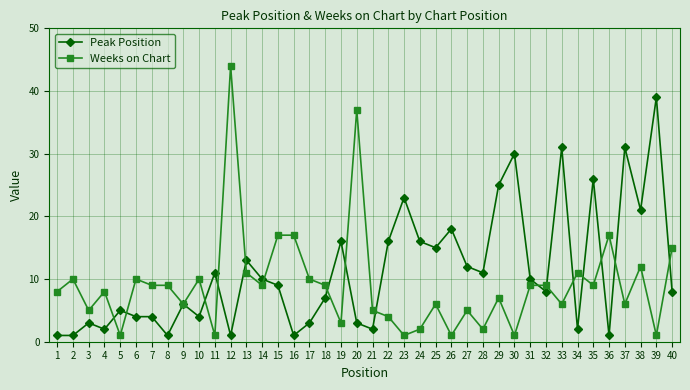

Rank the series by their average value, from highest to lowest.

Peak Position, Weeks on Chart